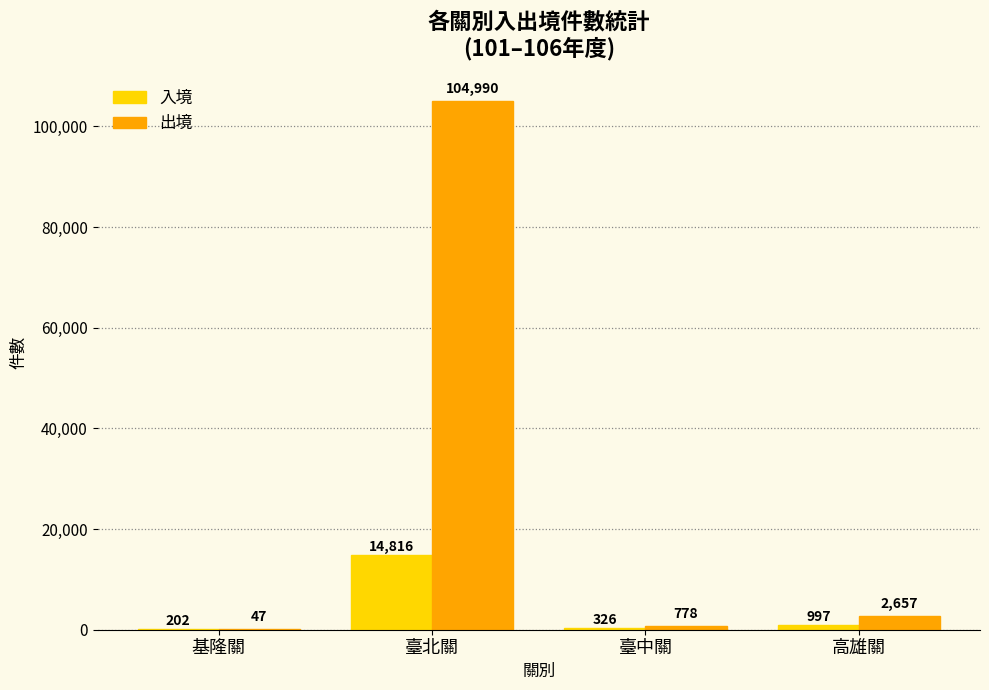

What is the greatest value displayed?

104990